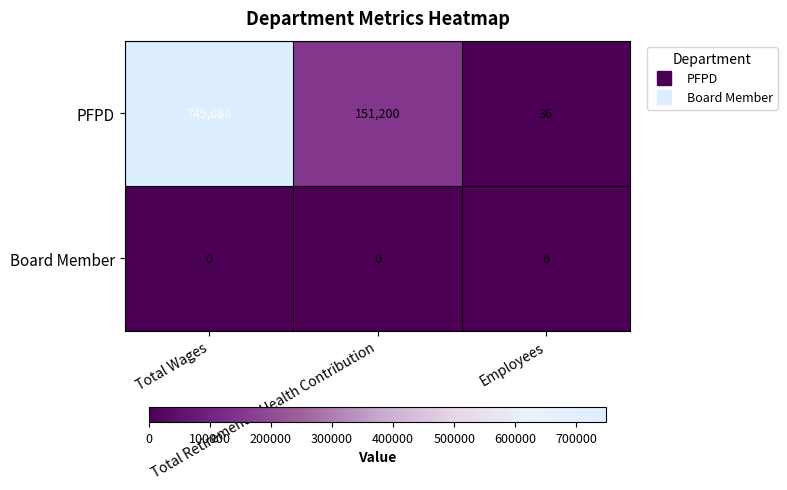

What is the maximum value shown in the chart?

749088